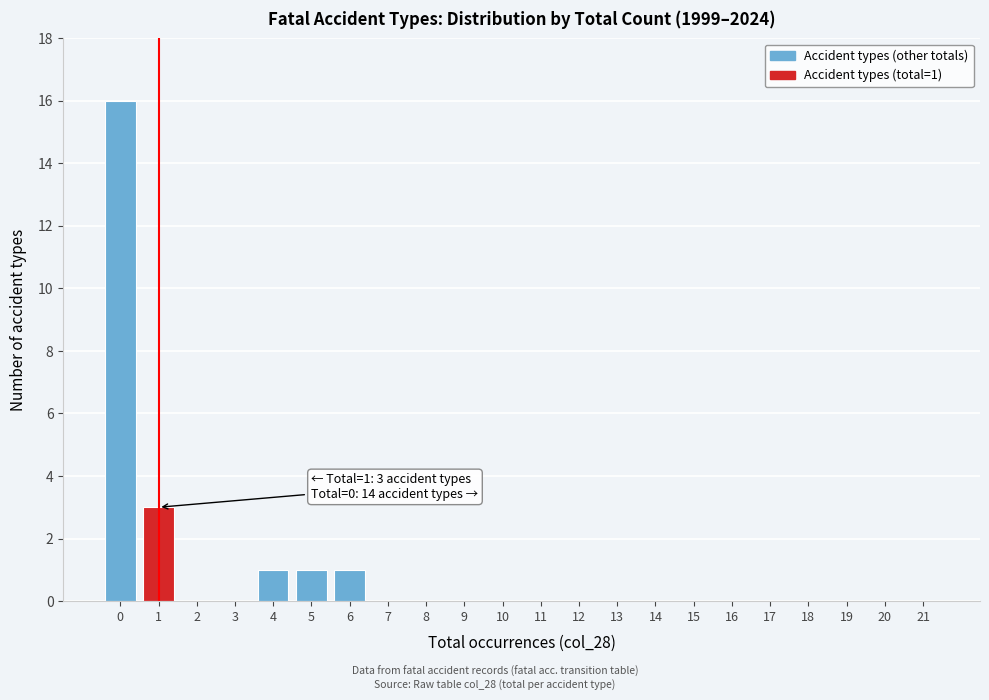

Reading left to right, extract all data points from this chart.

0=16	1=3	2=0	3=0	4=1	5=1	6=1	7=0	8=0	9=0	10=0	11=0	12=0	13=0	14=0	15=0	16=0	17=0	18=0	19=0	20=0	21=0